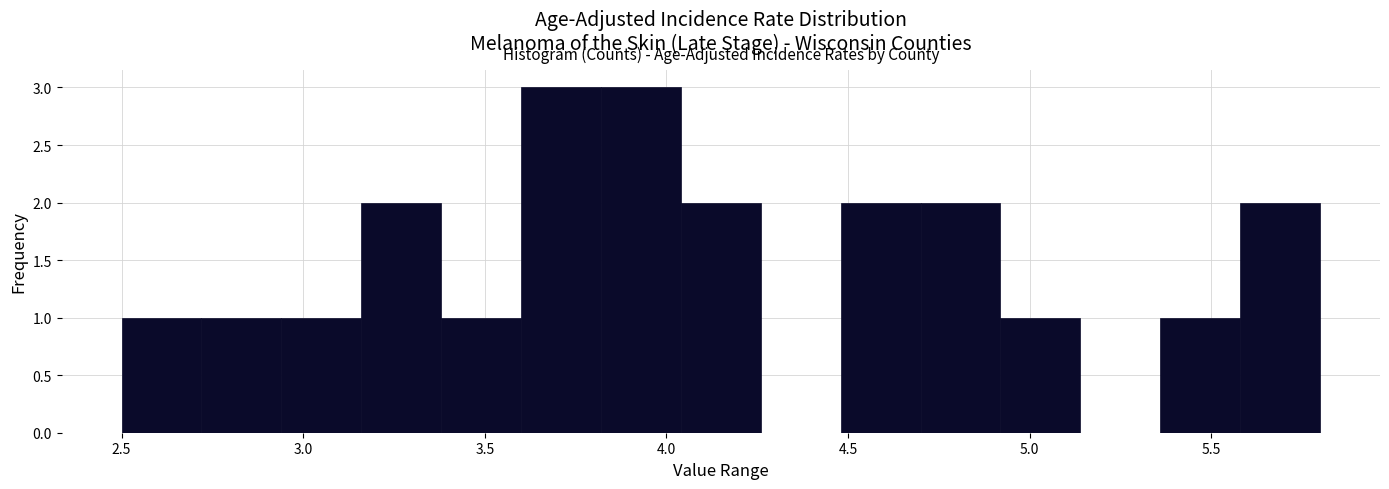

What is the height of the bar covering 4.92 to 5.14 on the x-axis? Neither the bar edges nor the heights are printed on the chart, so give them approximately, as read against the axes.

1